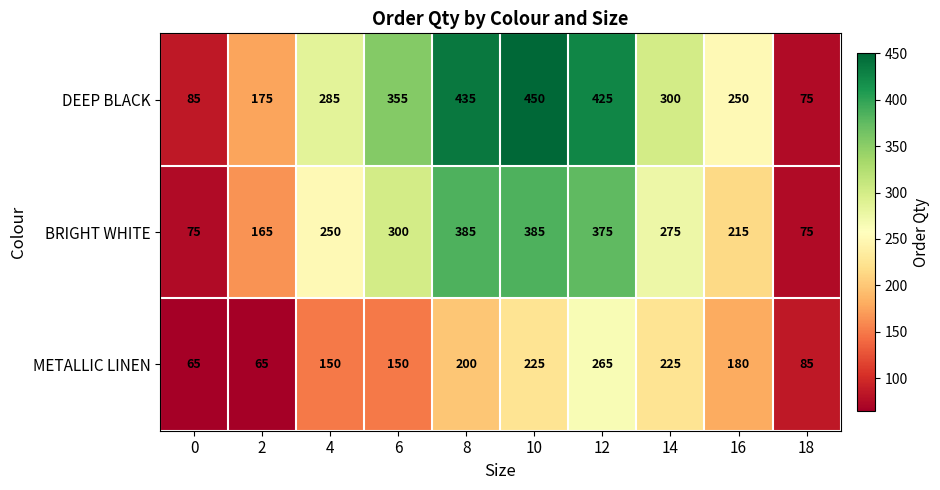

Reading left to right, what are all the values shown in this chart?

DEEP BLACK: 0=85	2=175	4=285	6=355	8=435	10=450	12=425	14=300	16=250	18=75
BRIGHT WHITE: 0=75	2=165	4=250	6=300	8=385	10=385	12=375	14=275	16=215	18=75
METALLIC LINEN: 0=65	2=65	4=150	6=150	8=200	10=225	12=265	14=225	16=180	18=85